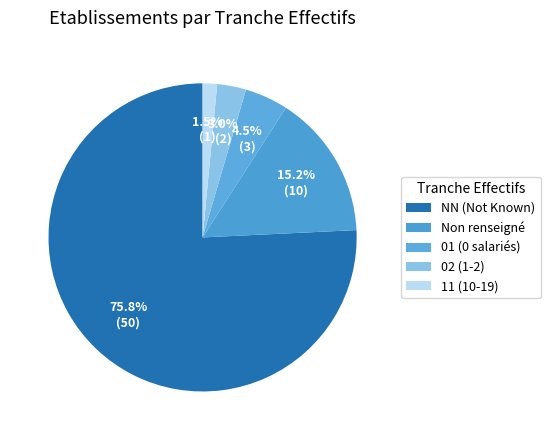

How many slices are in this pie chart?

5